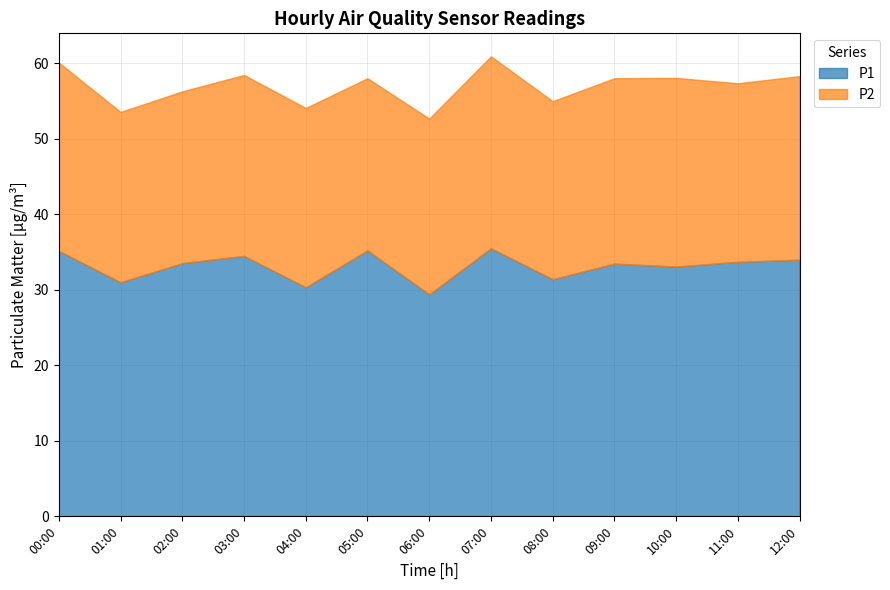

True or false: P1 and P2 intersect in this chart.

False